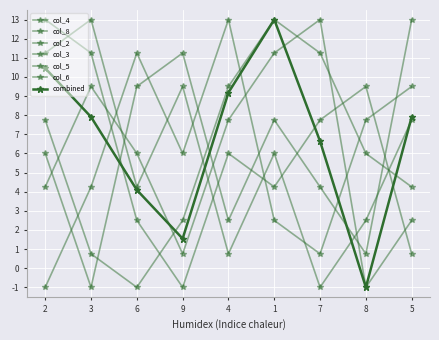

Which series has the largest total across all categories?

col_4